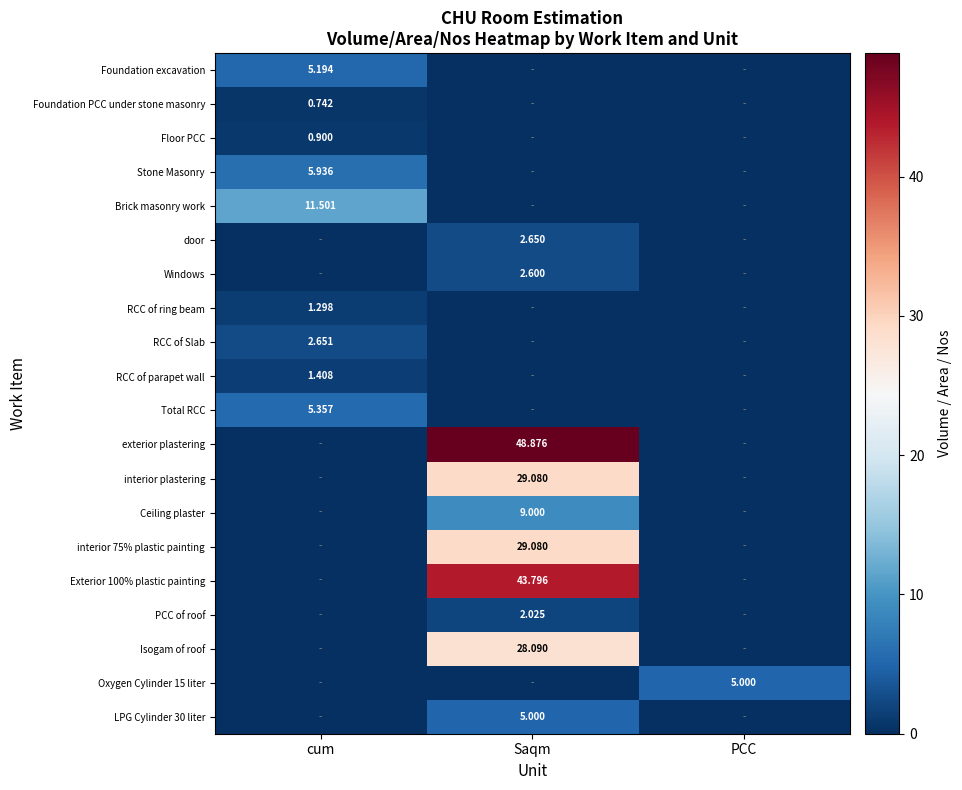

Which series has the widest spread of values?

exterior plastering